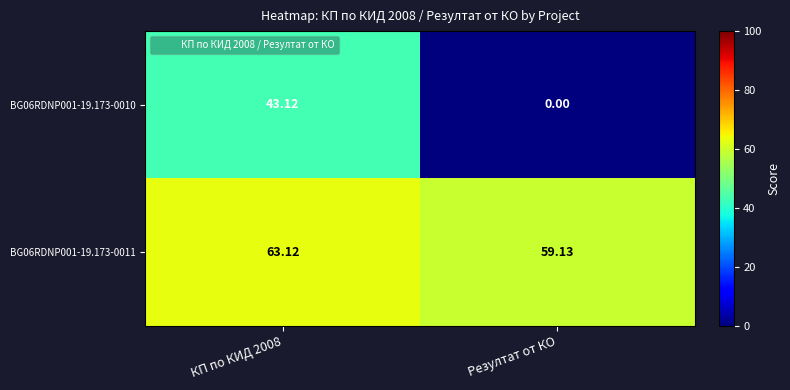

At which label does BG06RDNP001-19.173-0010 reach its minimum?

Резултат от КО